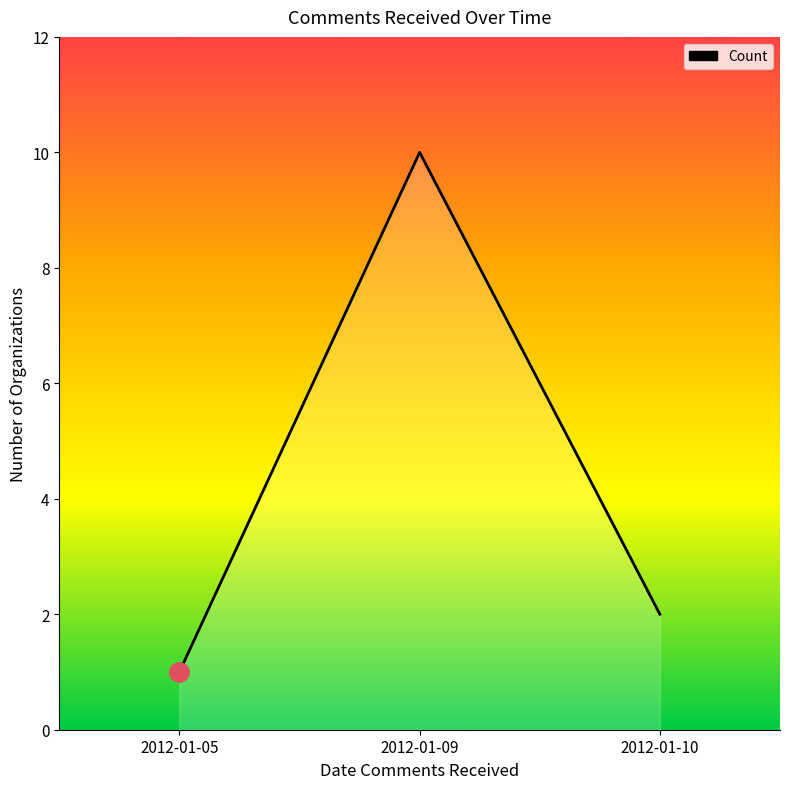

How many distinct data groups are displayed?

1